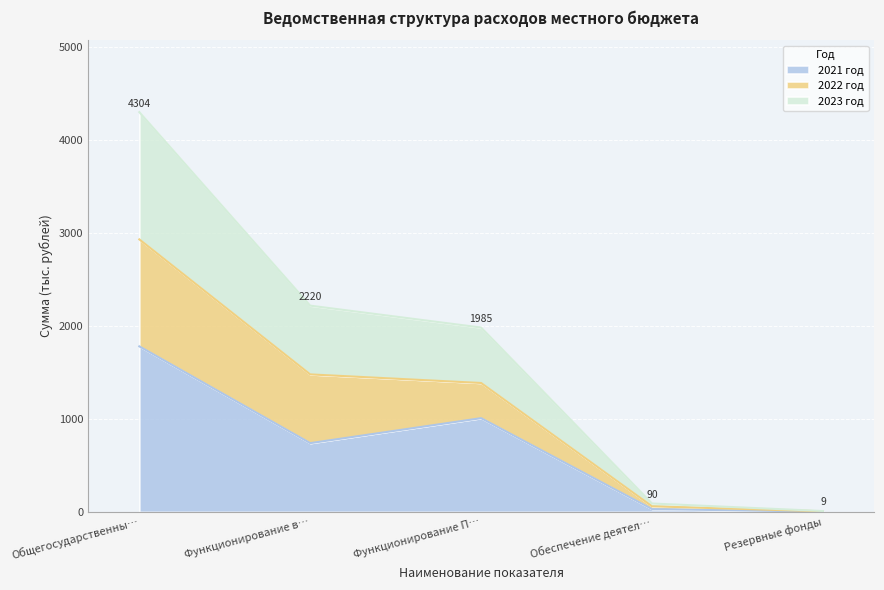

What are all the series names shown in the legend?

2021 год, 2022 год, 2023 год